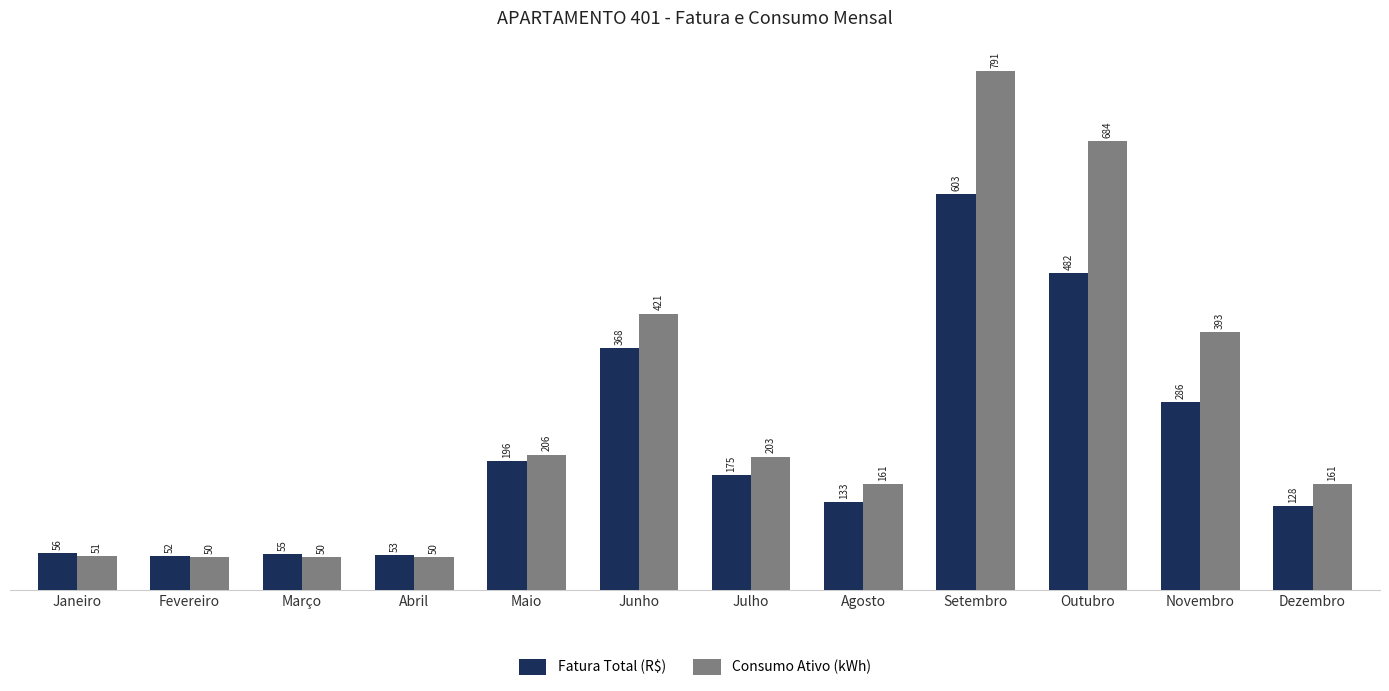

What is the difference between the maximum and minimum values in the Consumo Ativo (kWh) series?

741.0